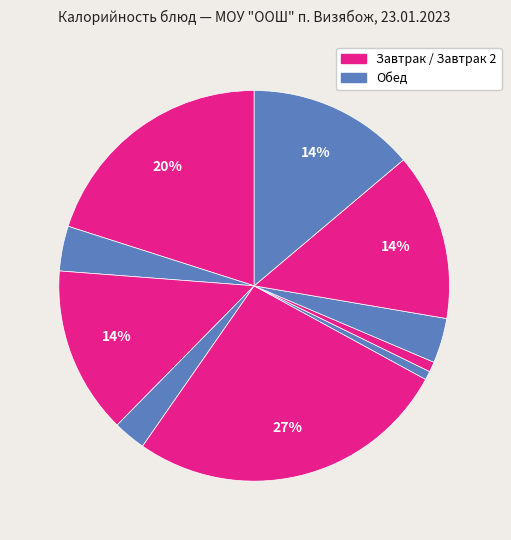

Does any single category account for the majority?

No